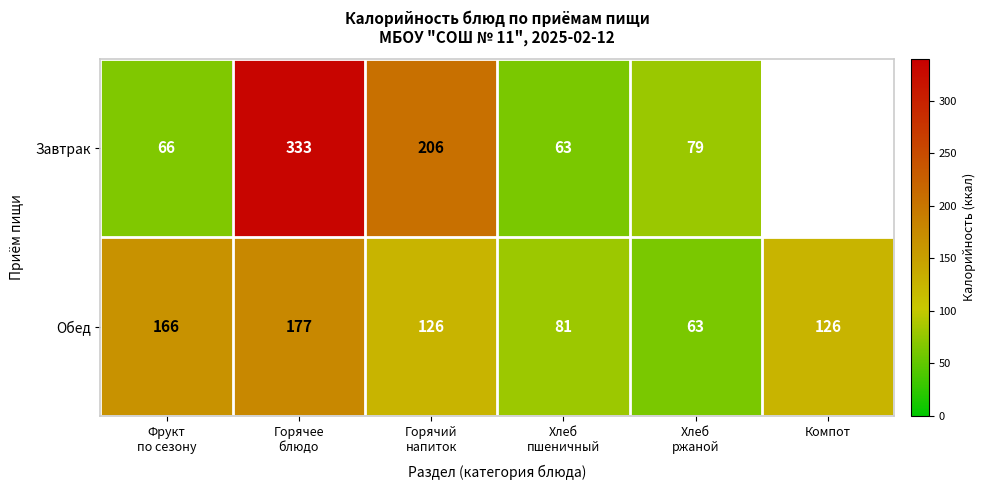

True or false: Обед has a value of 126 at Компот.

True